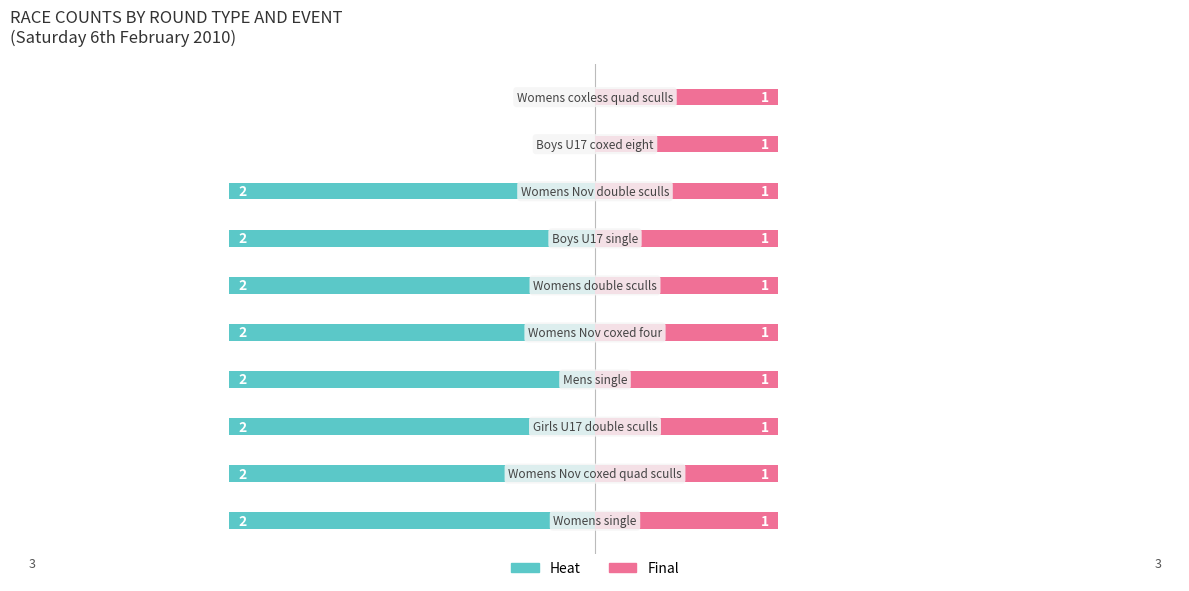

At how many categories does at least one series exceed -1?

10